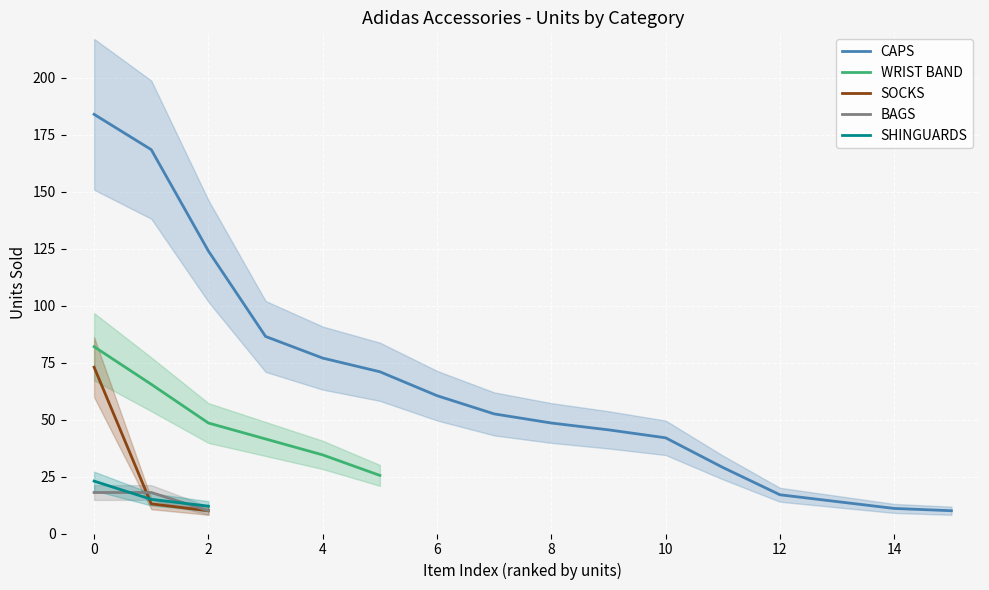

Is it true that CAPS equals 82.3 at 6?

False